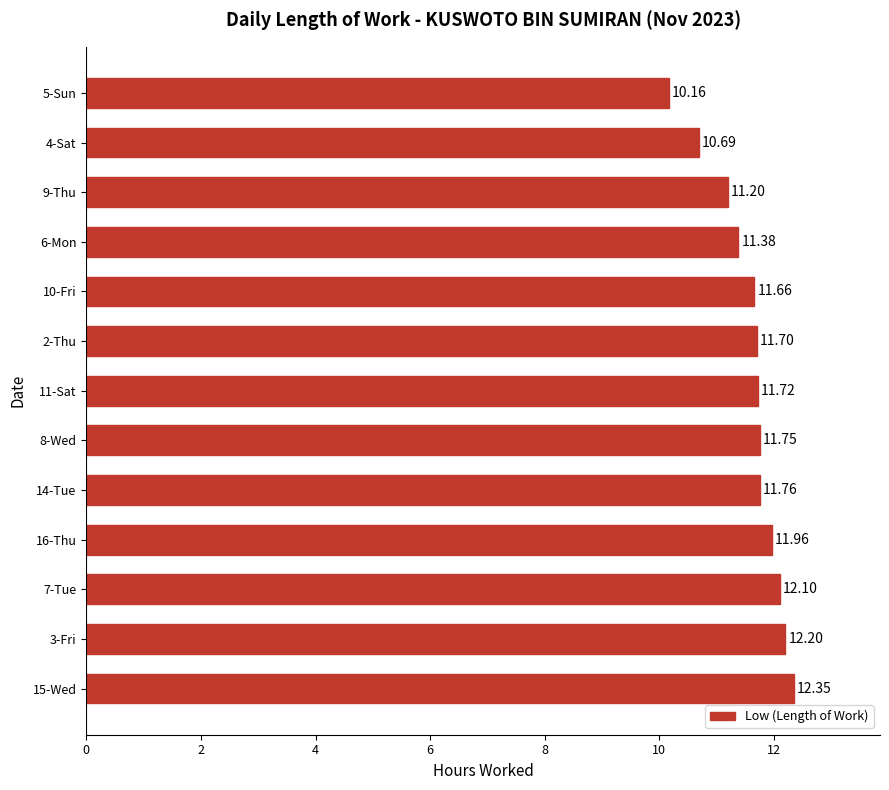

What is the change in value from 2-Thu to 9-Thu?

-0.5